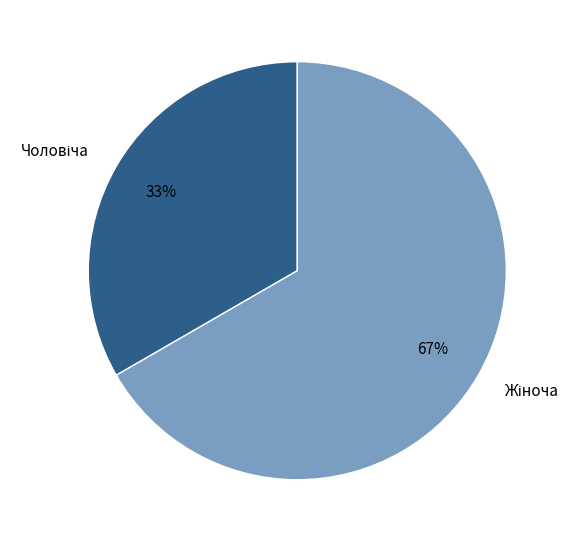

Count the number of slices in the pie.

2